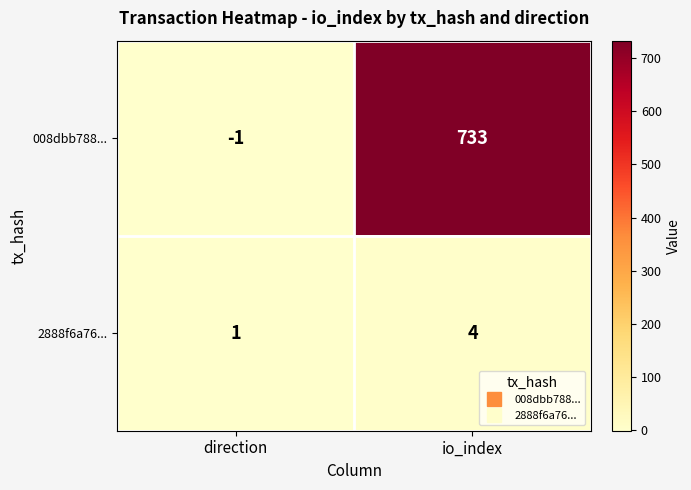

What is the greatest value displayed?

733